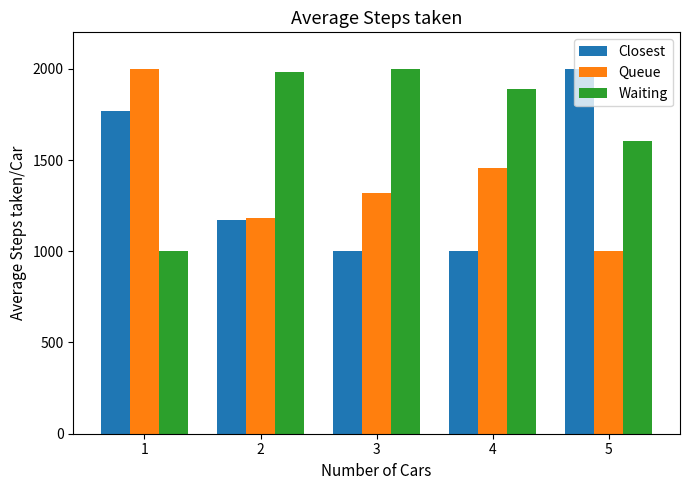

What is the difference between the highest and lowest values at 2?

816.0